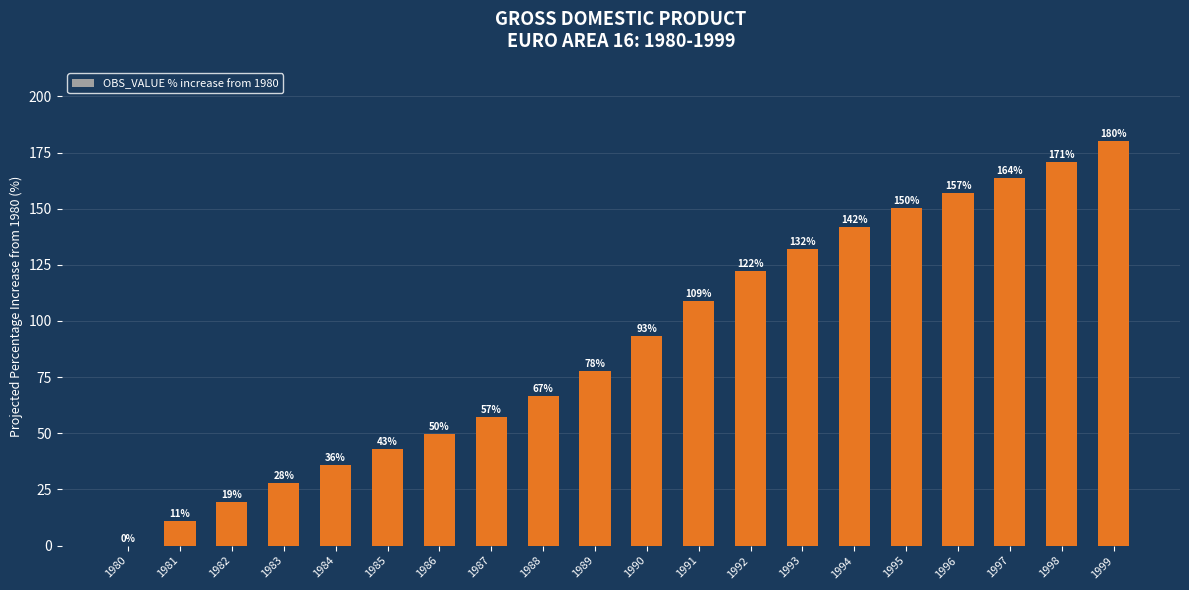

How many categories are shown in the chart?

20